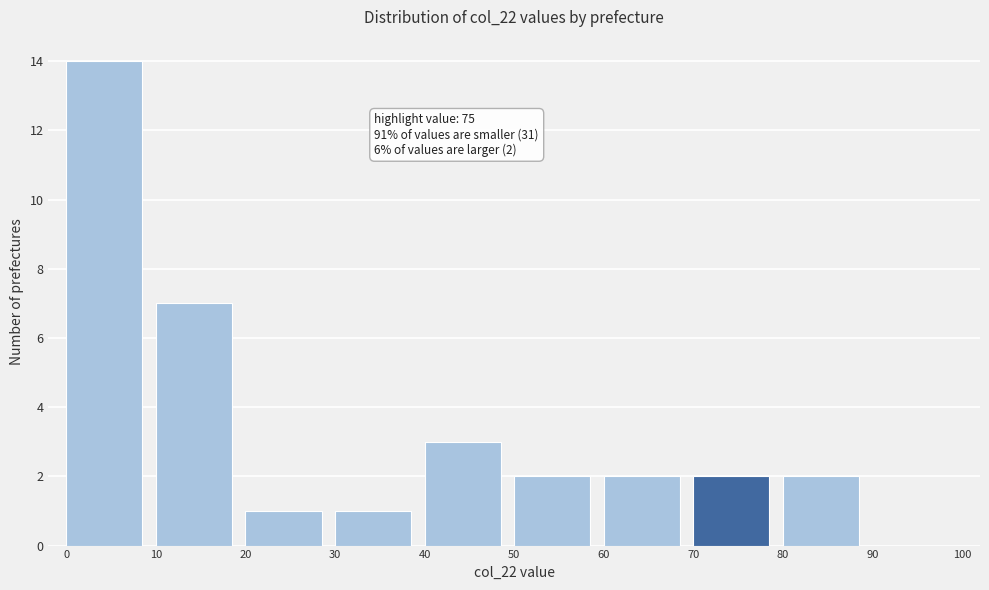

Over which range of the x-axis is the bar tallest?

0 to 10